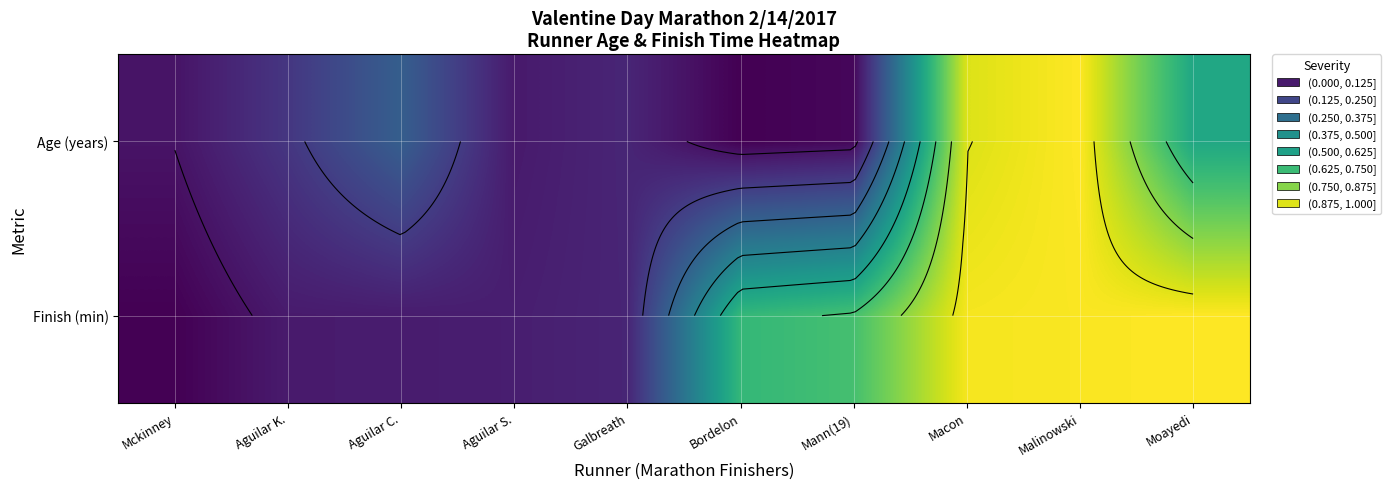

How many data points in Finish (min) are above 0?

9